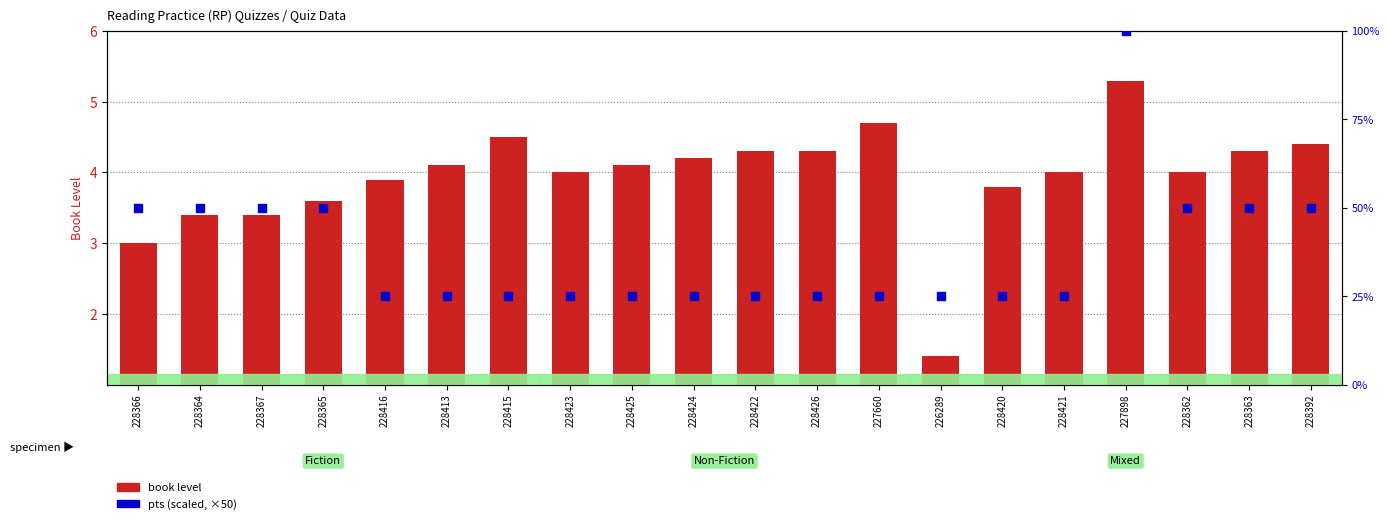

At how many categories does at least one series exceed 87?

1